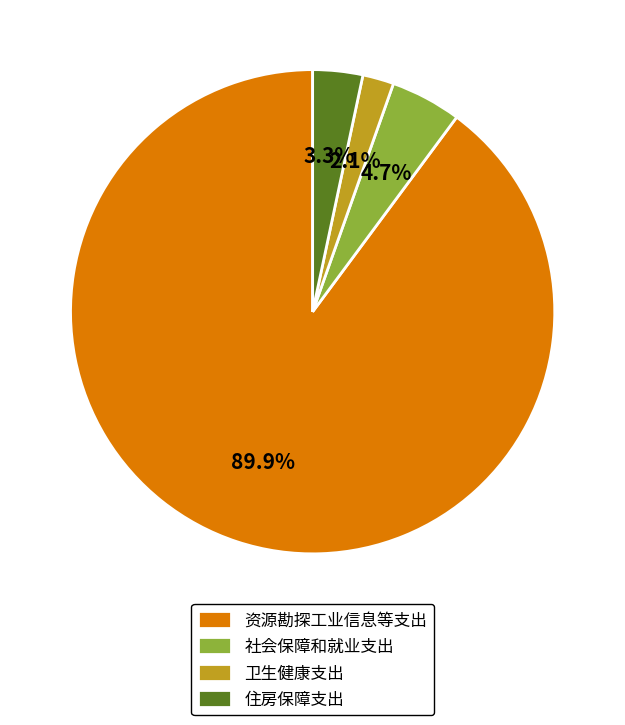

To the nearest percent, what portion does 资源勘探工业信息等支出 represent?

90%